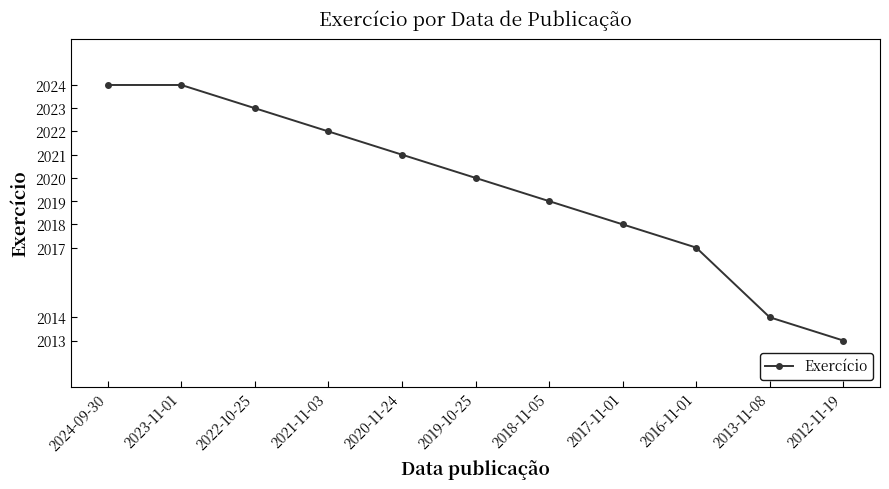

Which category has the lowest value across all series?

2012-11-19